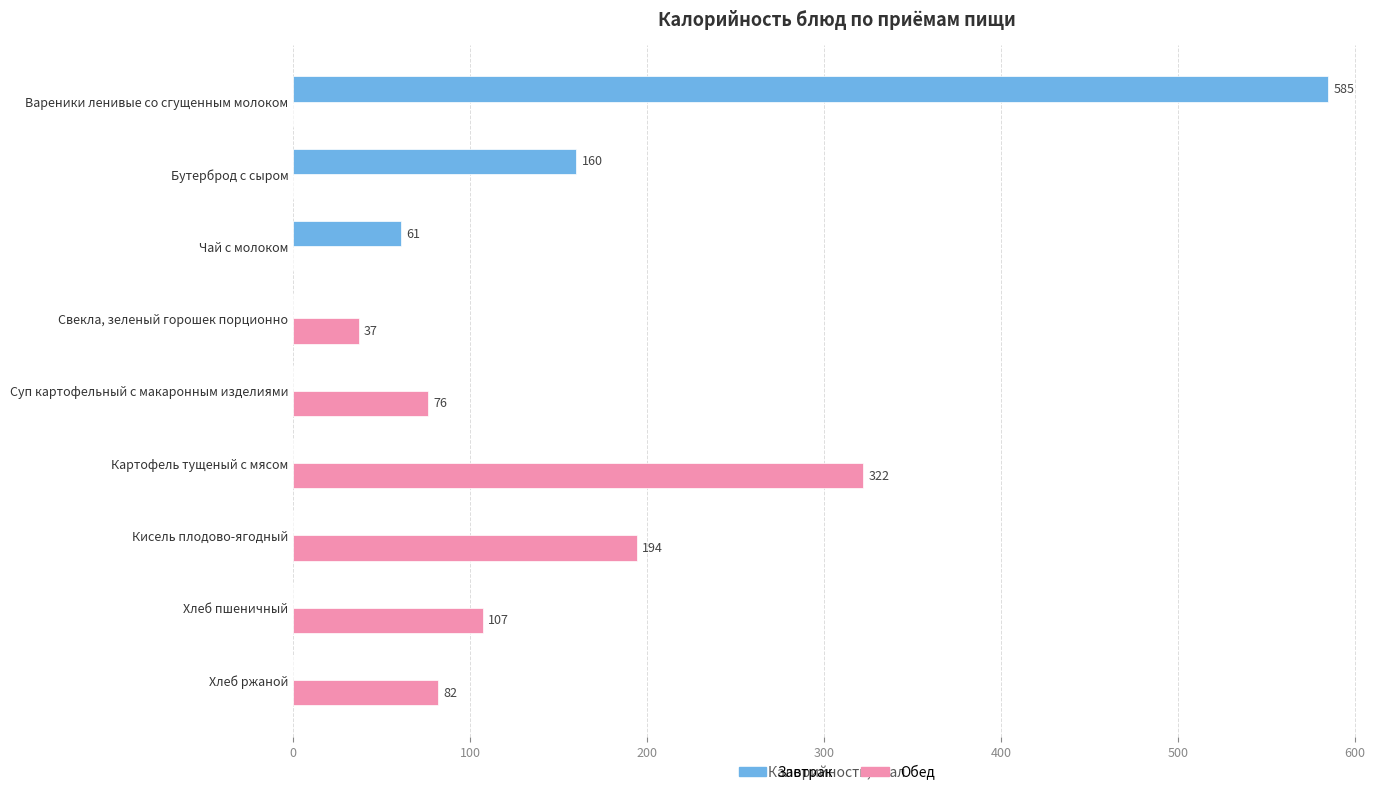

Read the Завтрак value at Чай с молоком, to the nearest 50.

50